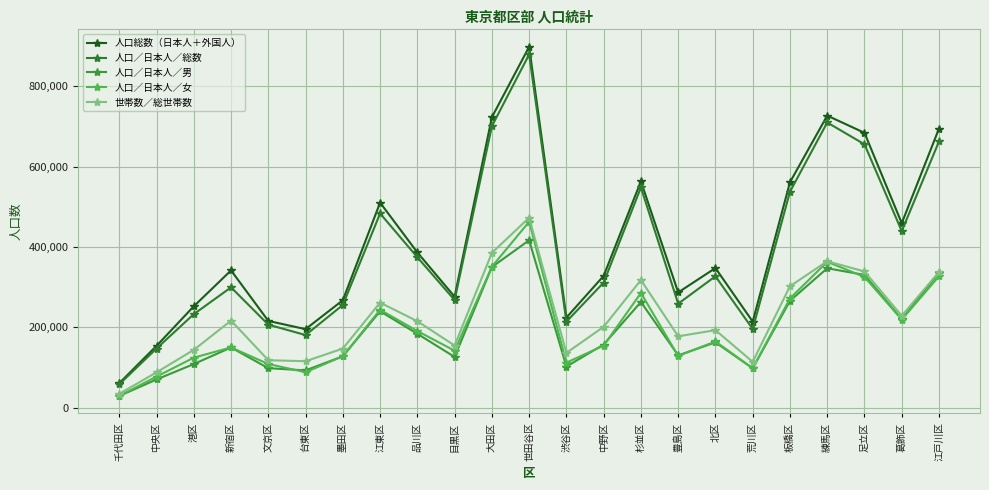

What is the total value across all series at 練馬区?

2510864